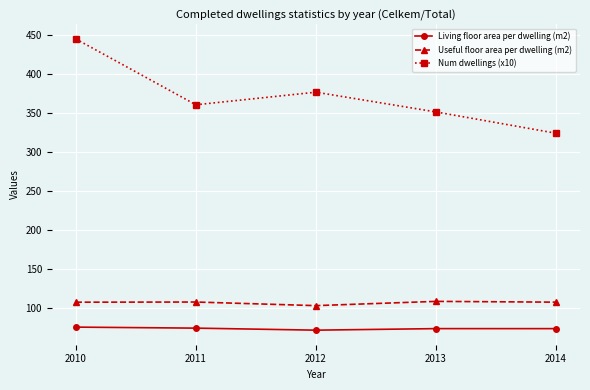

At which category does the chart reach its peak across all series?

2010